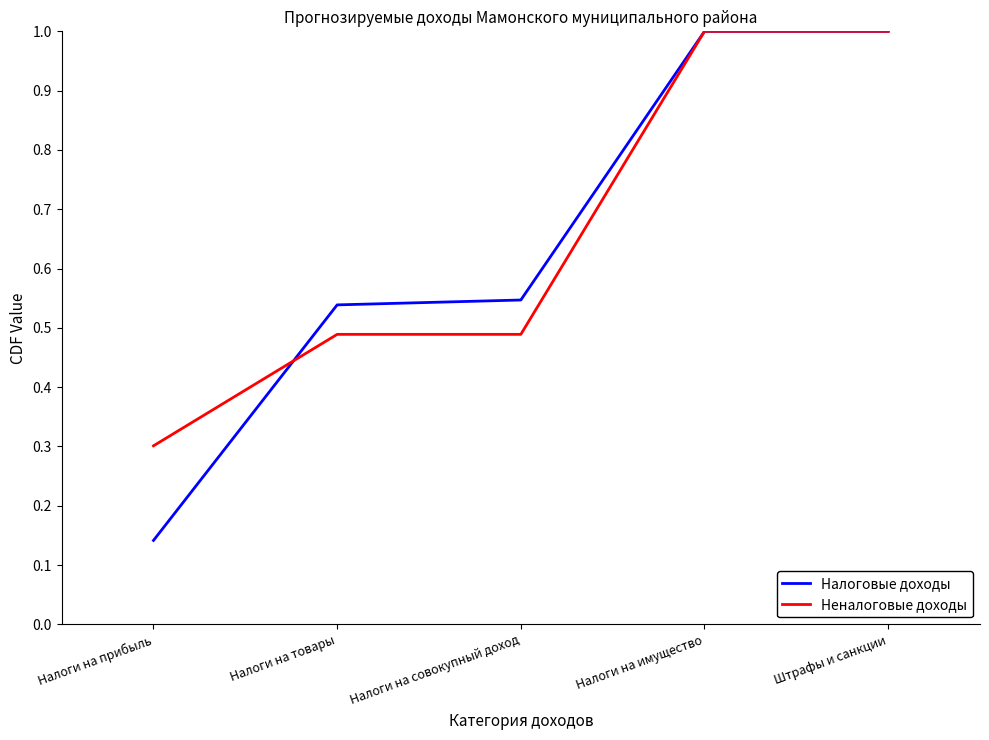

What is the sum of all Налоговые доходы values?

3.2